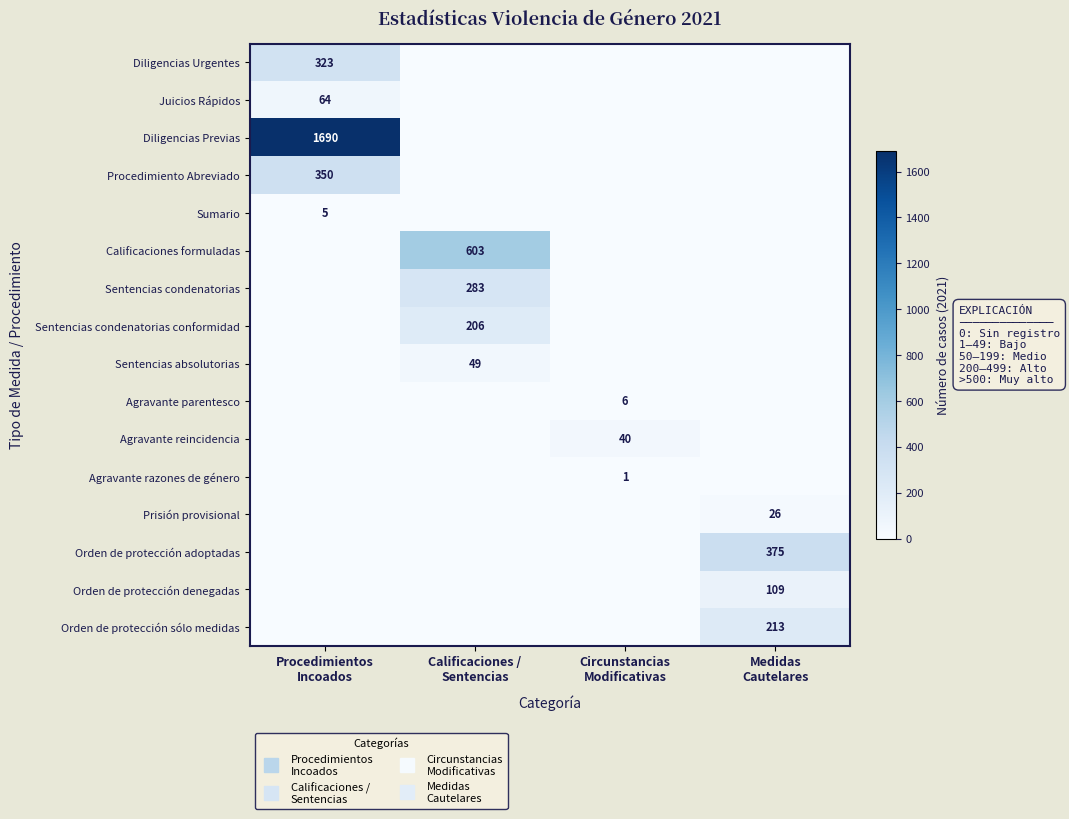

The Procedimiento Abreviado series shows -151 at Medidas Cautelares. True or false?

False